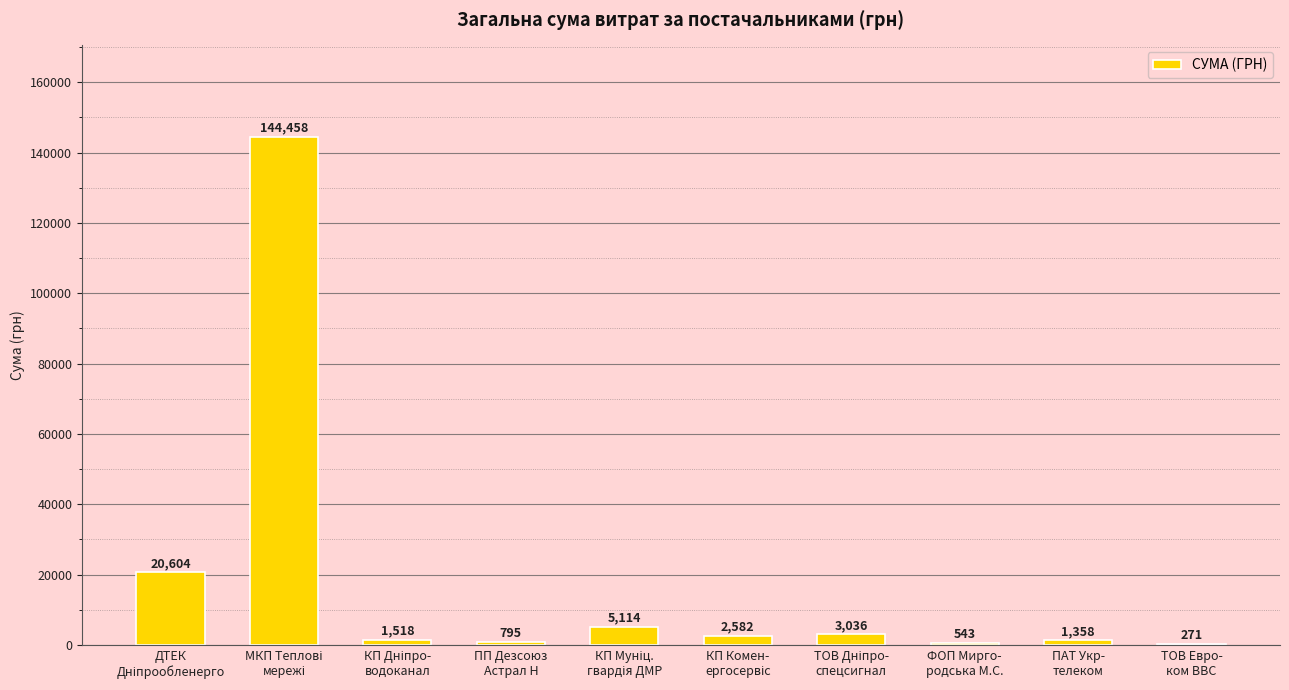

Count the number of values greater than 2582.

5